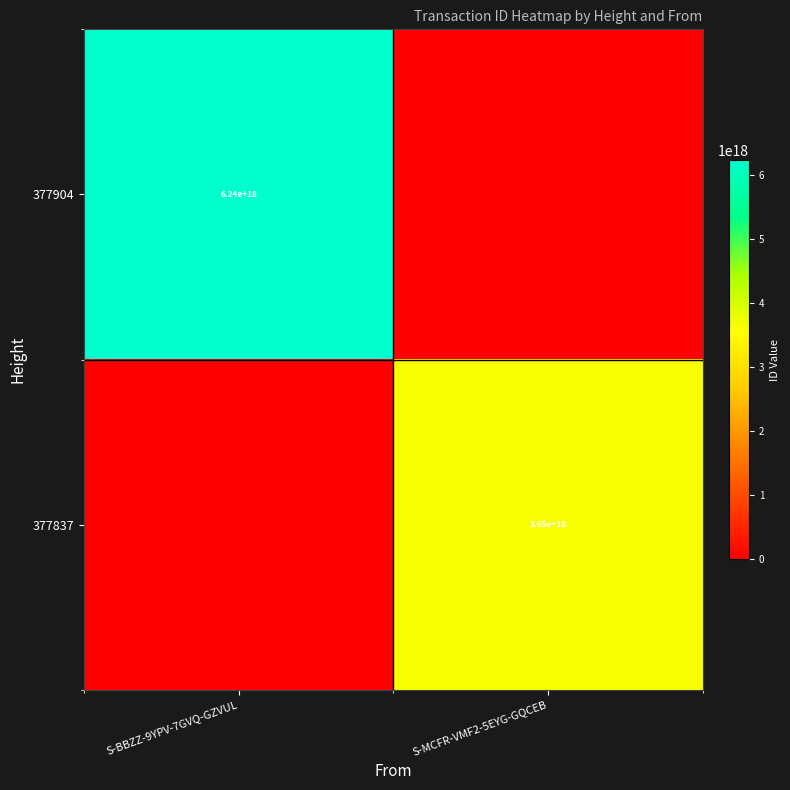

The 377904 series shows 2149400036268418304 at S-BBZZ-9YPV-7GVQ-GZVUL. True or false?

False